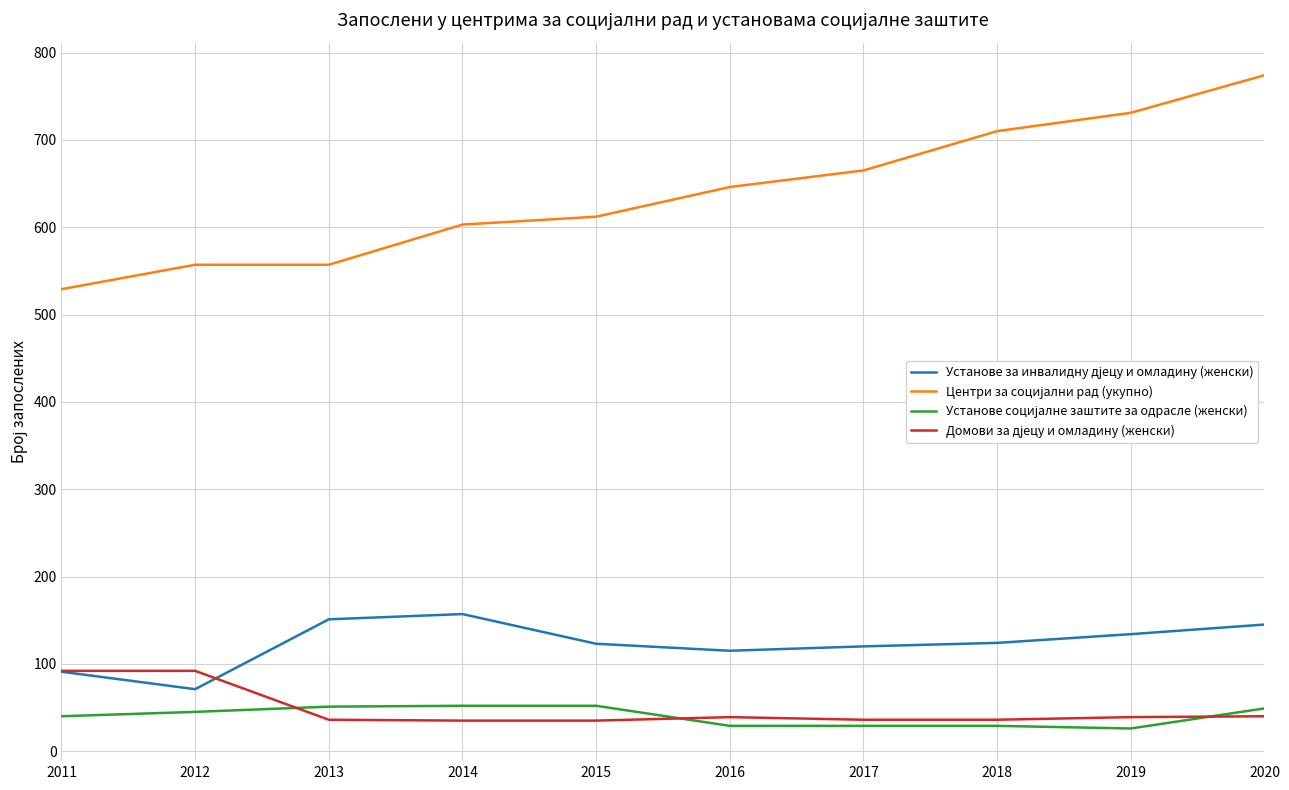

Is this an area chart (filled region under the line)?

No